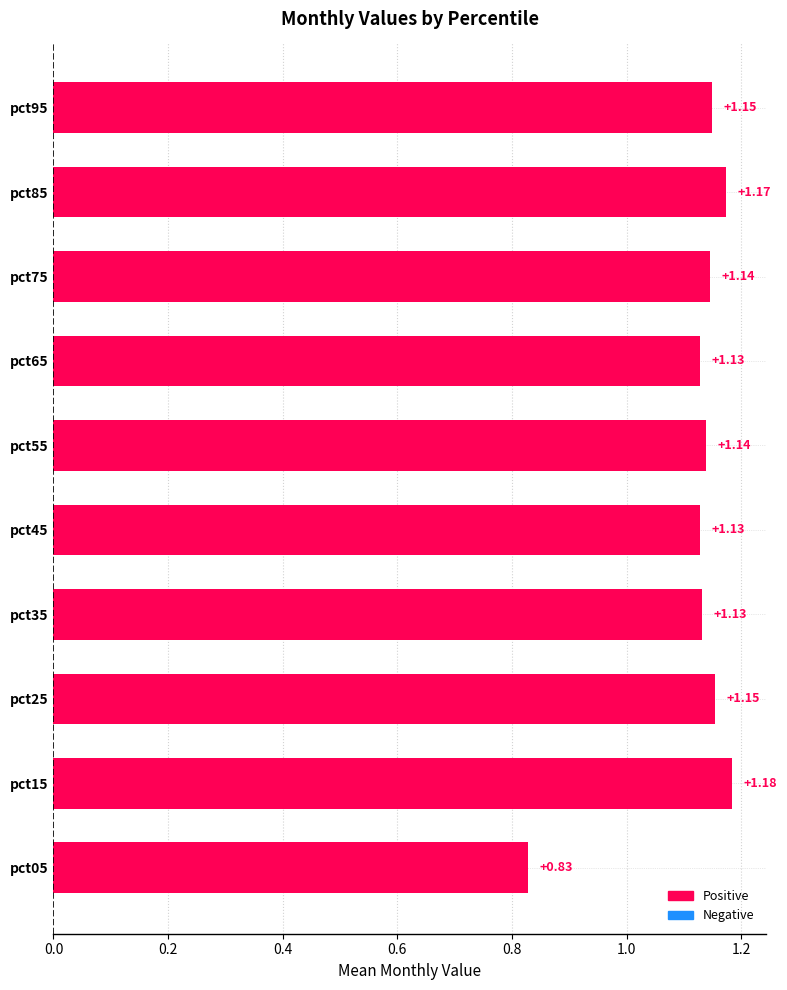

What is the sum of the values at pct25 and pct15?

2.3